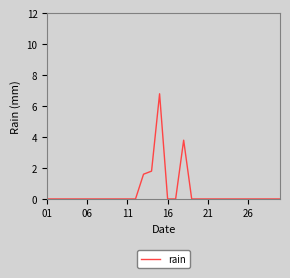

What is the greatest value displayed?

6.8